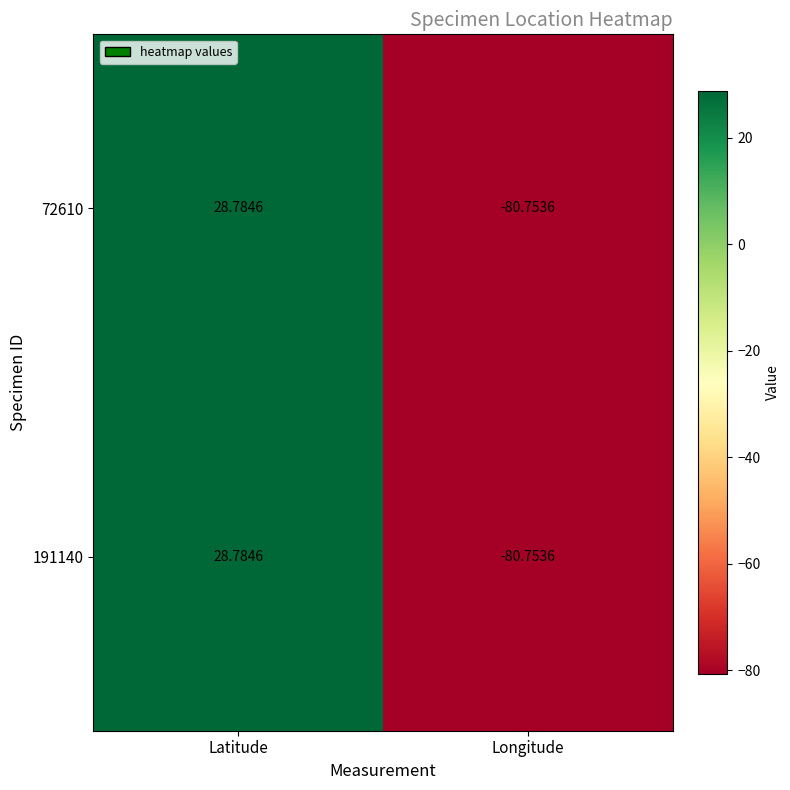

At which label does 191140 first exceed 28?

Latitude